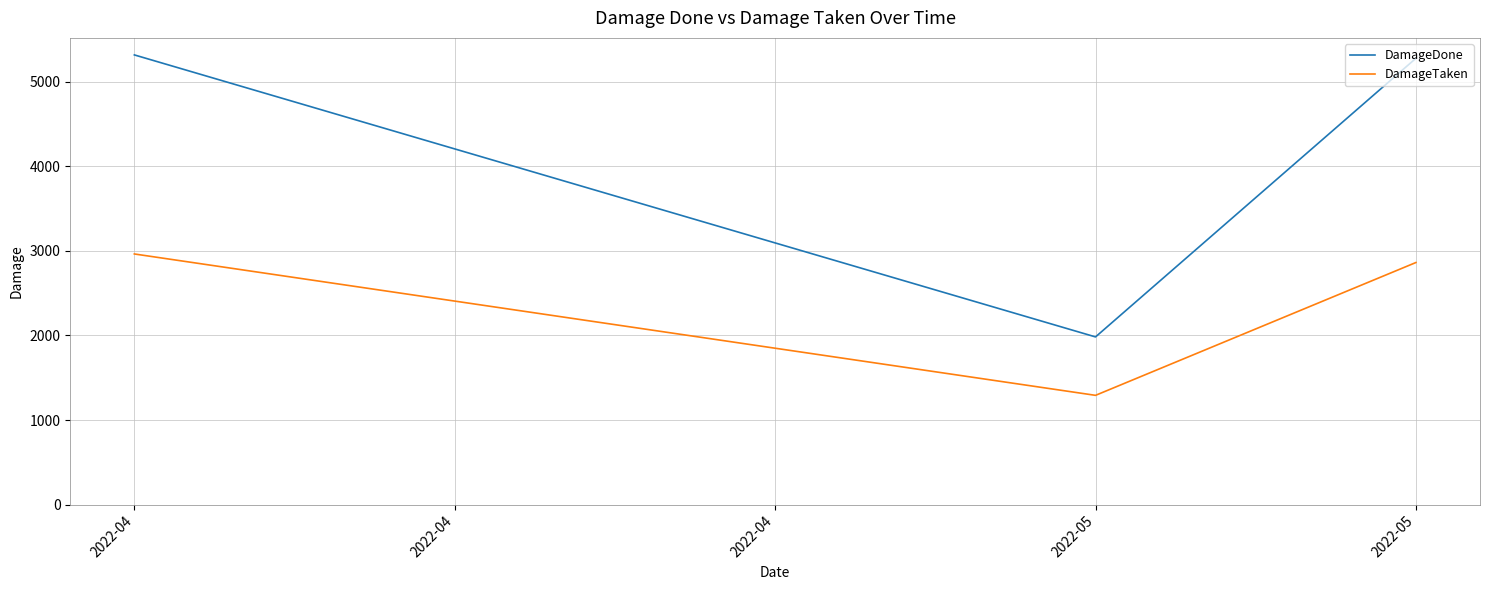

At which label is DamageDone closest to 3650?

2022-05